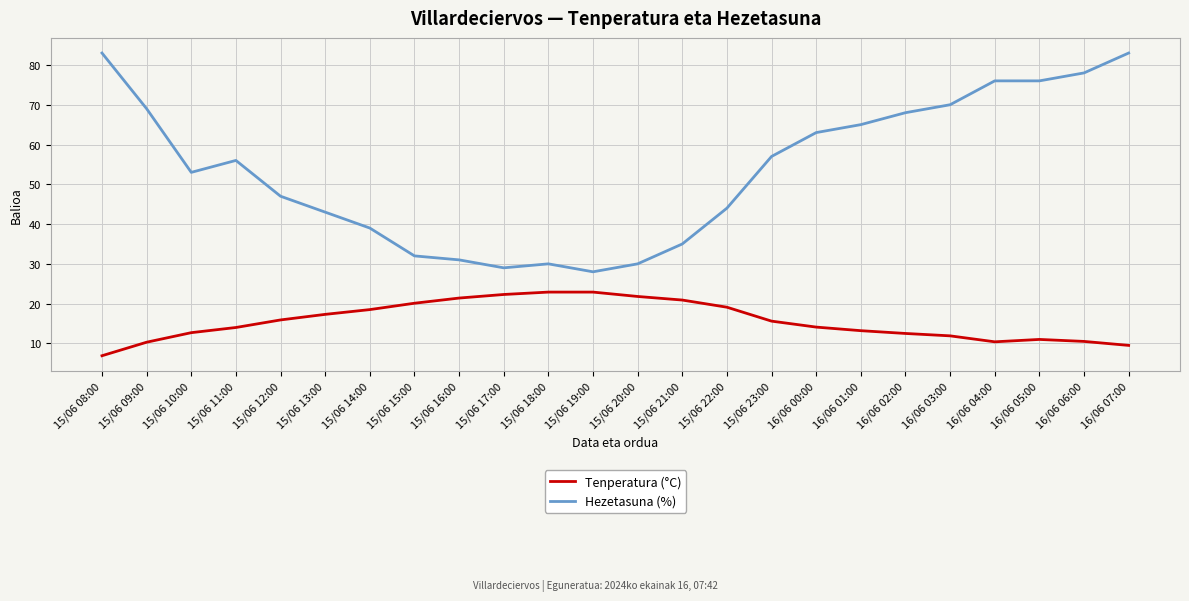

At which label does Hezetasuna (%) reach its minimum?

15/06 19:00